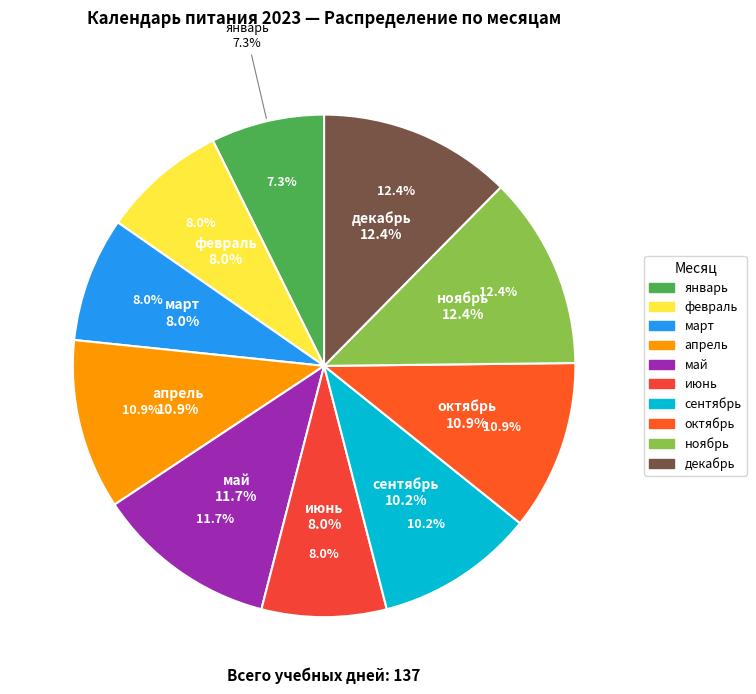

The март slice represents 8% of the pie. True or false?

True